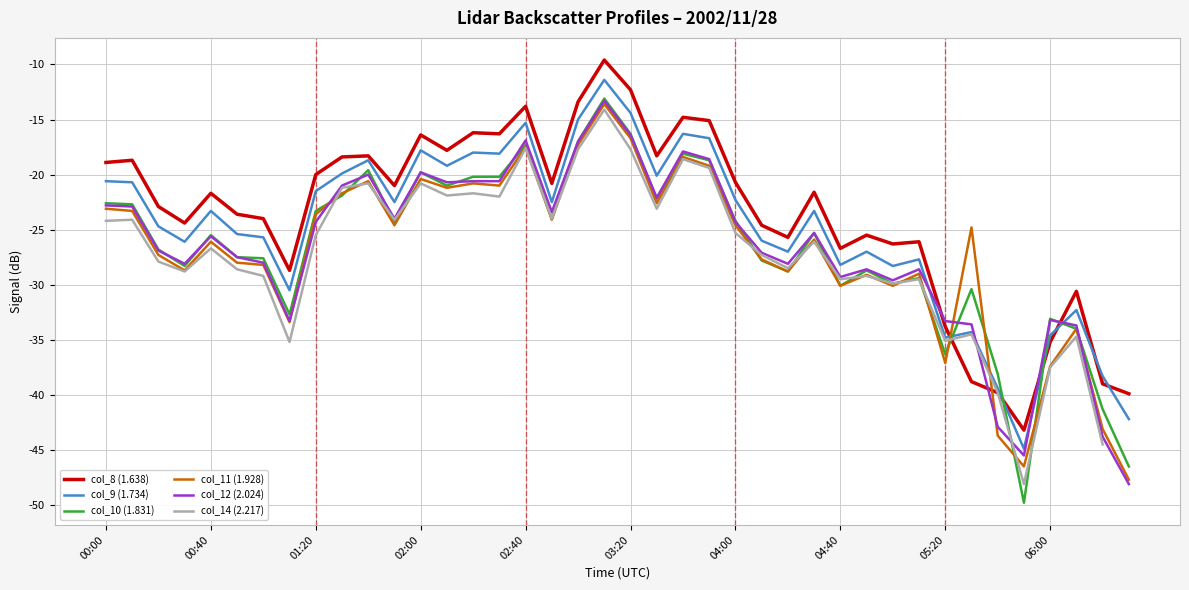

Which series ends up on top after the final intersection of col_10 (1.831) and col_9 (1.734)?

col_9 (1.734)